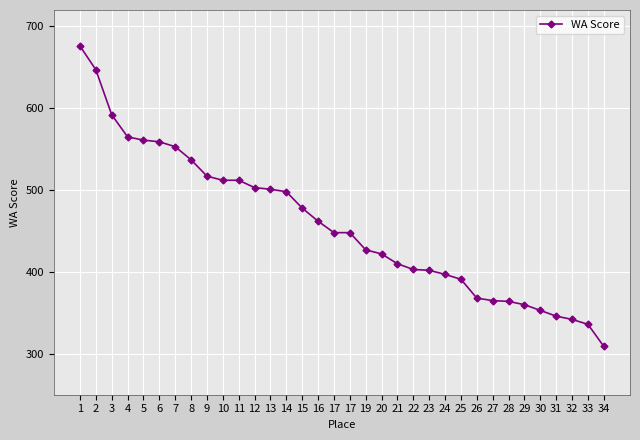

What is the sum of the values at 9 and 34?

826